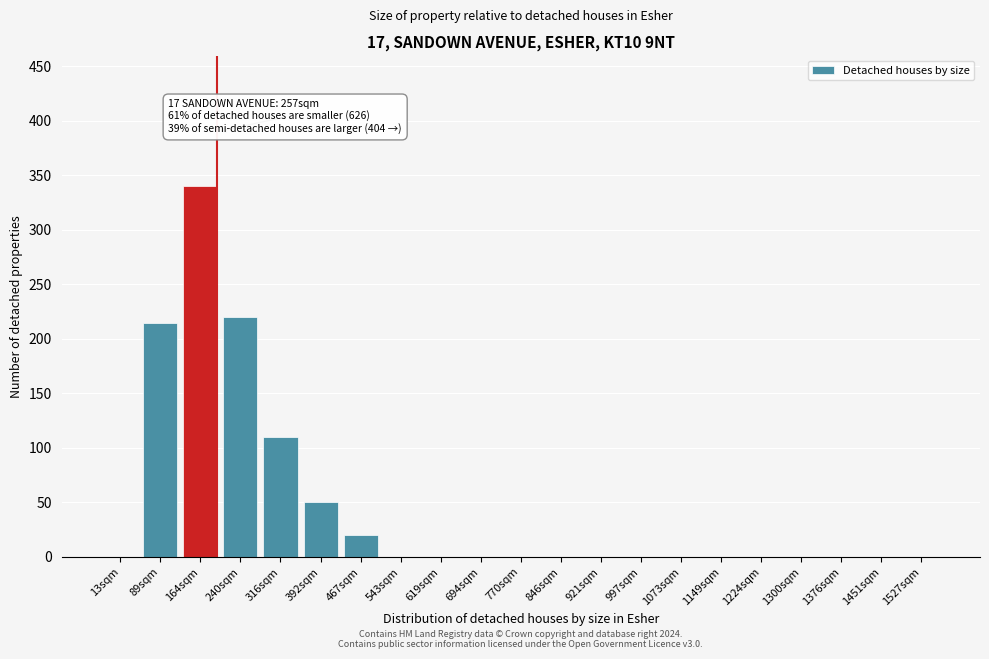

Reading left to right, what are all the values shown in this chart?

13sqm=0	89sqm=215	164sqm=340	240sqm=220	316sqm=110	392sqm=50	467sqm=20	543sqm=0	619sqm=0	694sqm=0	770sqm=0	846sqm=0	921sqm=0	997sqm=0	1073sqm=0	1149sqm=0	1224sqm=0	1300sqm=0	1376sqm=0	1451sqm=0	1527sqm=0